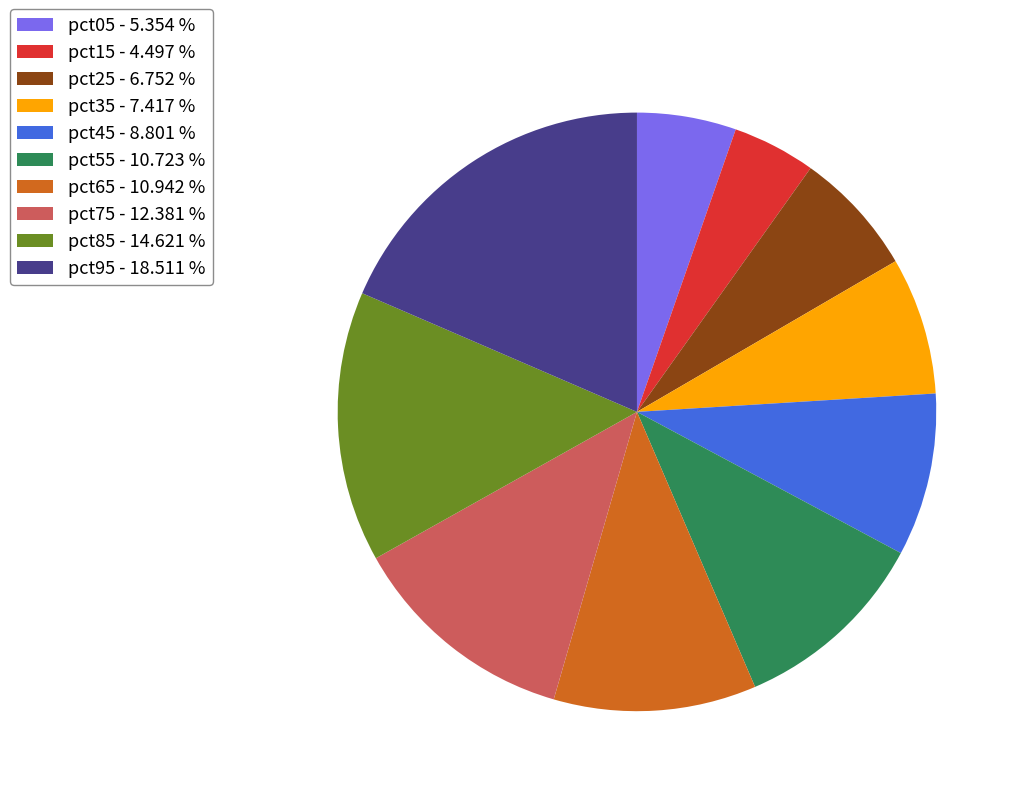

Does pct65 - 10.942 % represent more than half of the total?

No